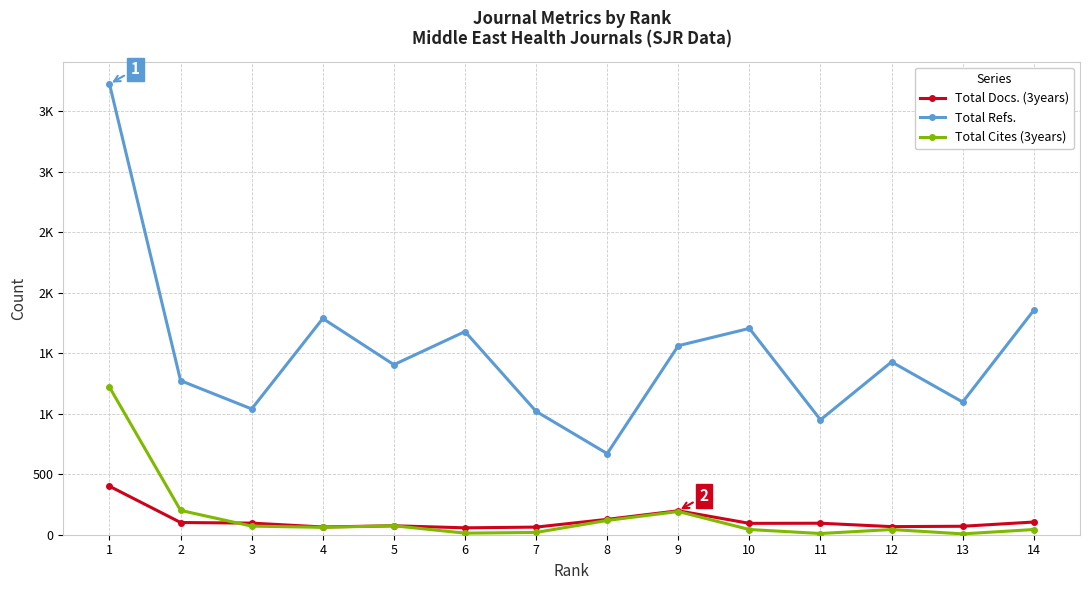

What is the total value across all series at 7?

1102